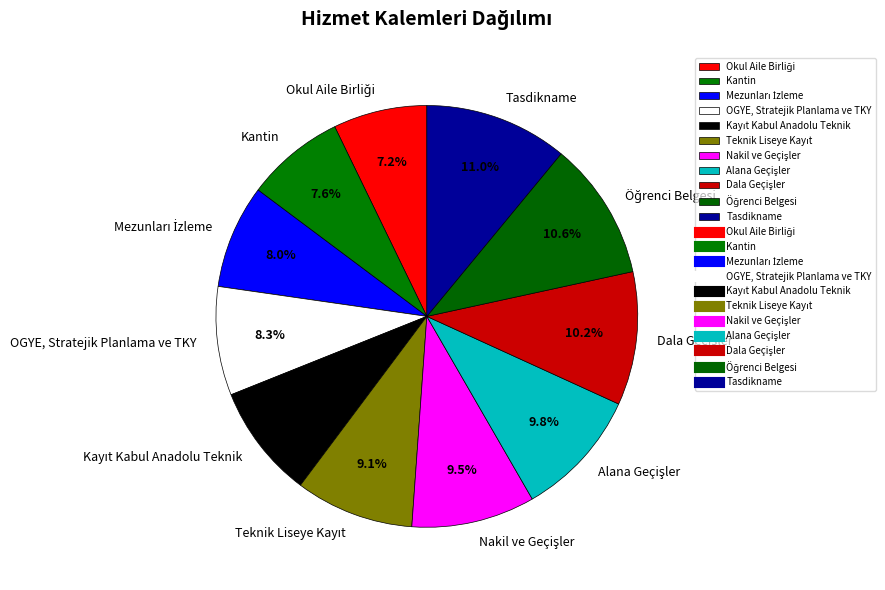

What portion of the pie excludes Kantin?

92.4%